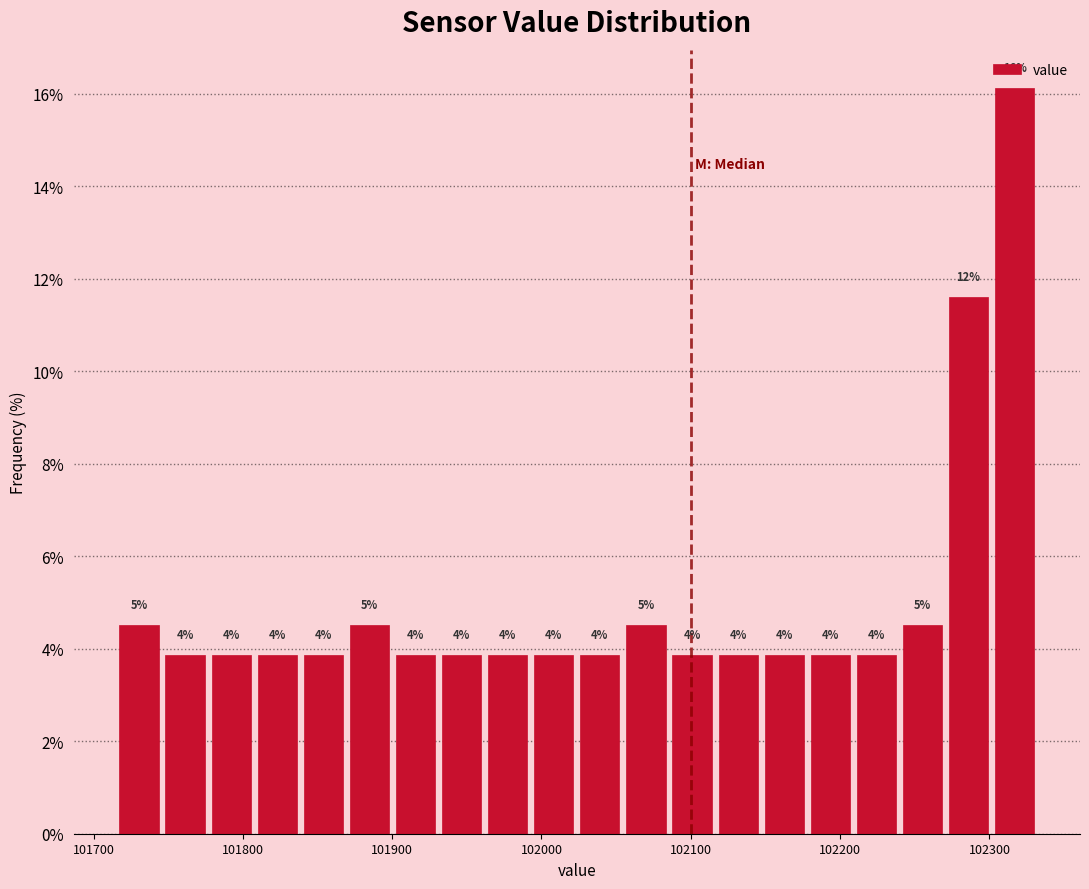

Around what value on the x-axis is the tallest bar? Give the approximate position of its centre, as read against the axis.

102320